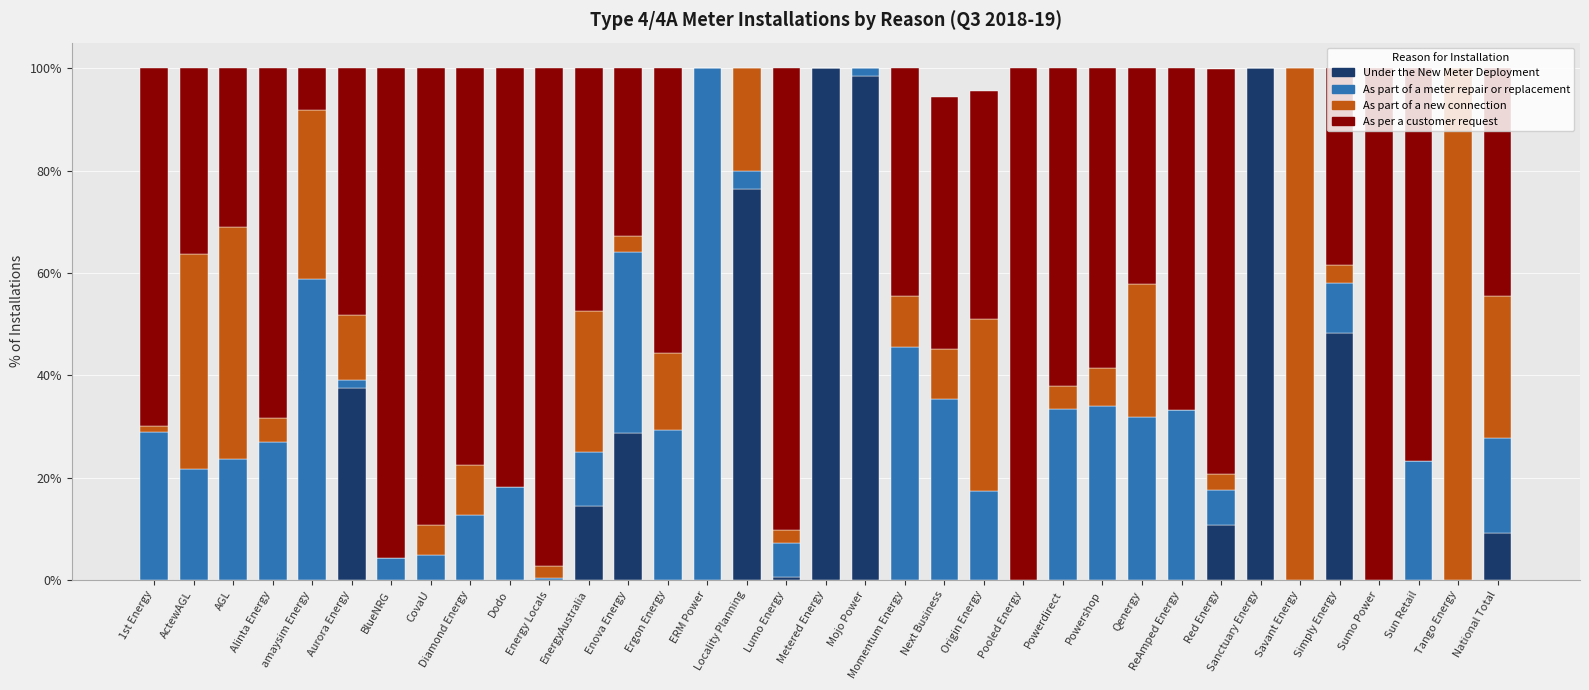

What are all the series names shown in the legend?

Under the New Meter Deployment, As part of a meter repair or replacement, As part of a new connection, As per a customer request